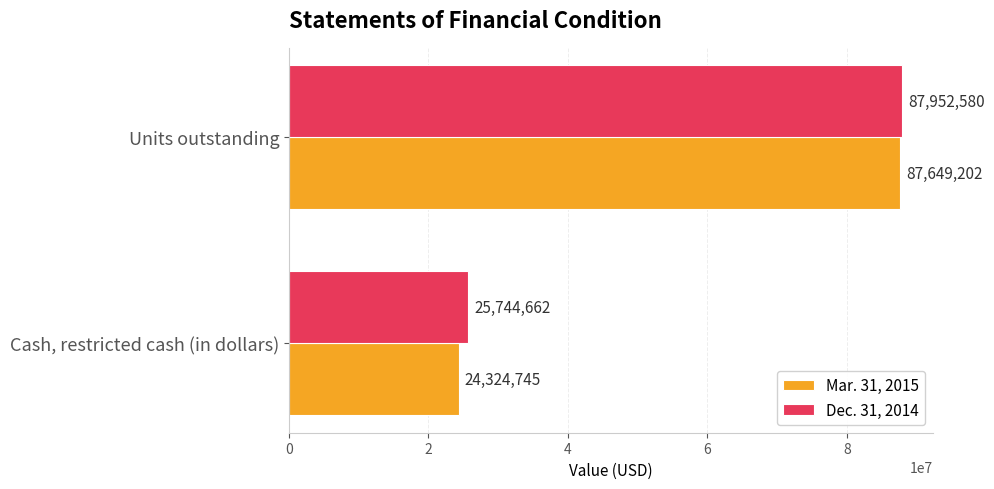

At which category does the chart reach its minimum across all series?

Cash, restricted cash (in dollars)